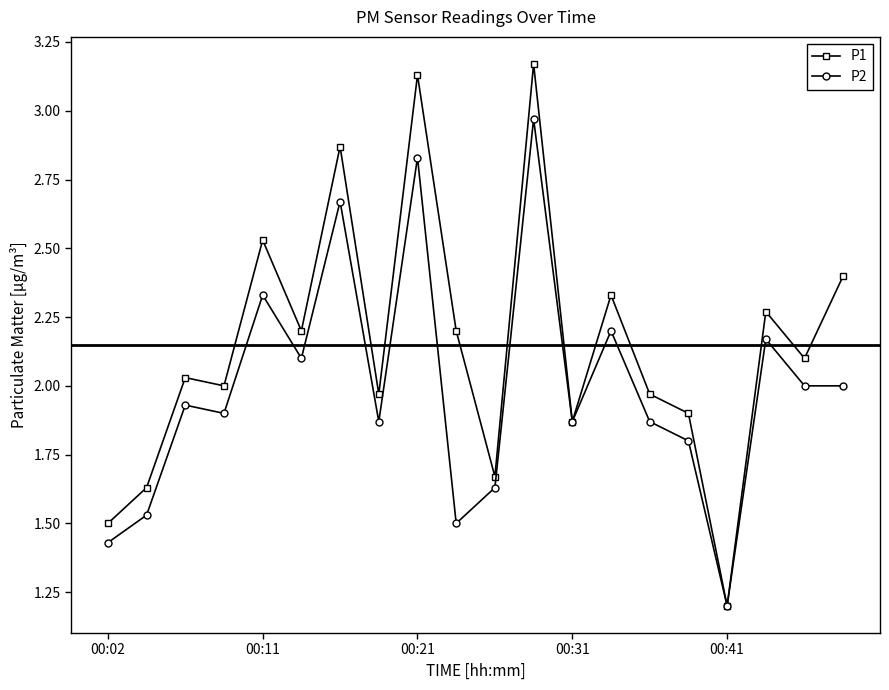

Which series has the largest range (max minus min)?

P1